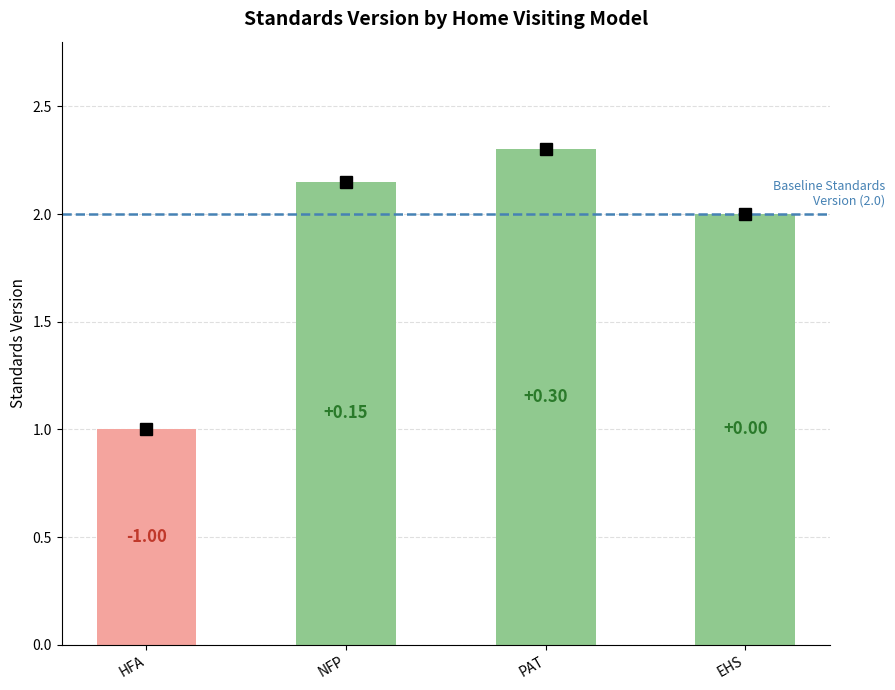

How many bars are there in total?

4